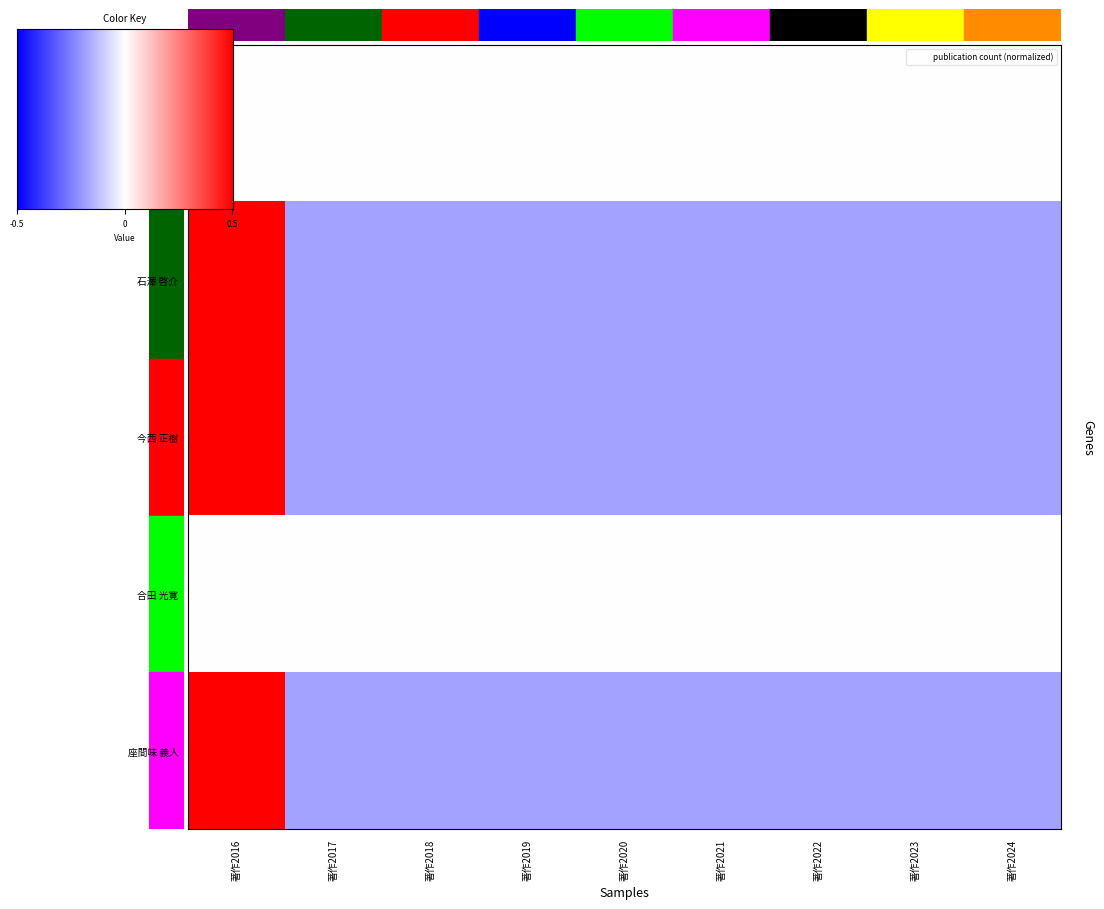

Which series has the largest total across all categories?

石澤 啓介